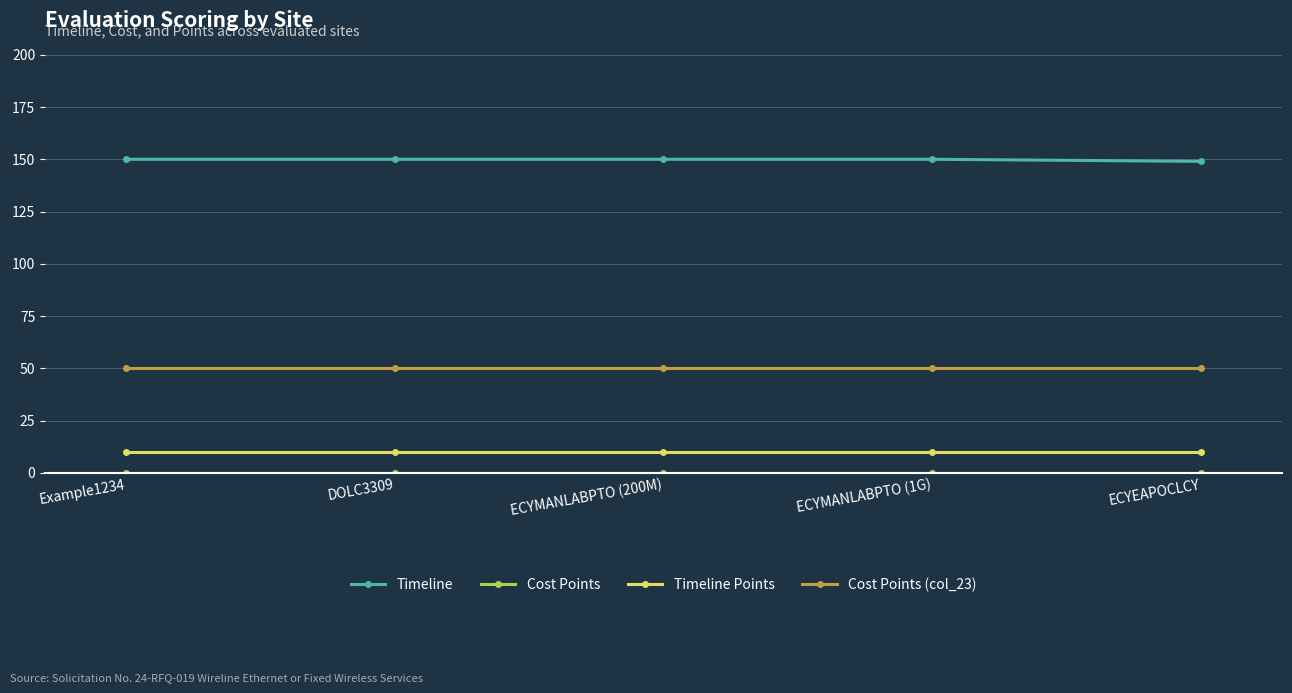

What is the spread (max minus min) of values at ECYMANLABPTO (200M)?

150